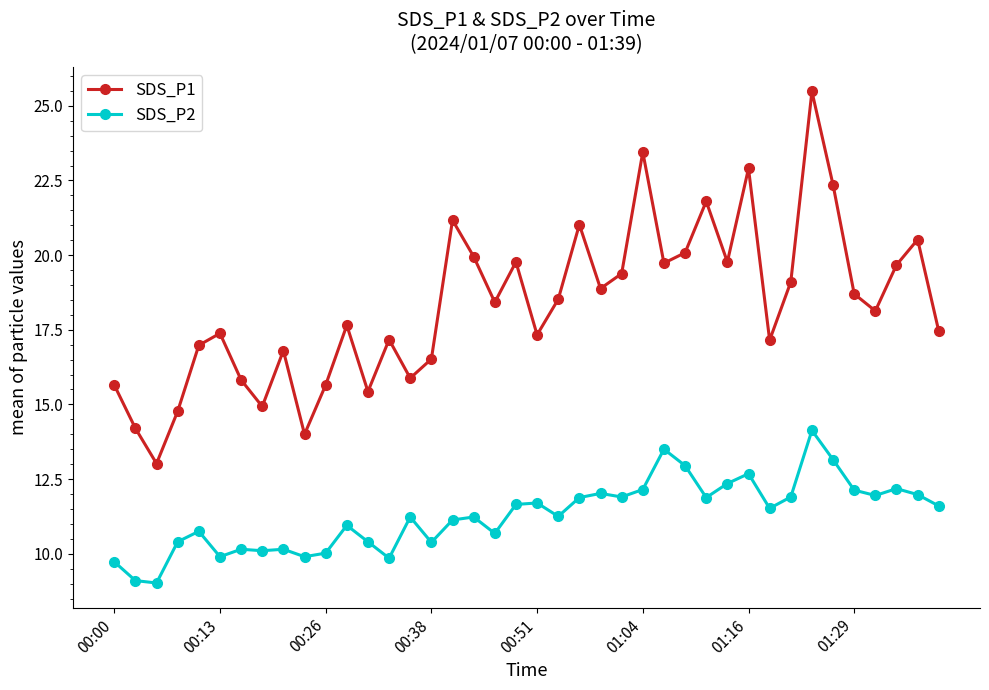

In SDS_P1, how many points are lower than both neighbors (excluding endpoints)?

12